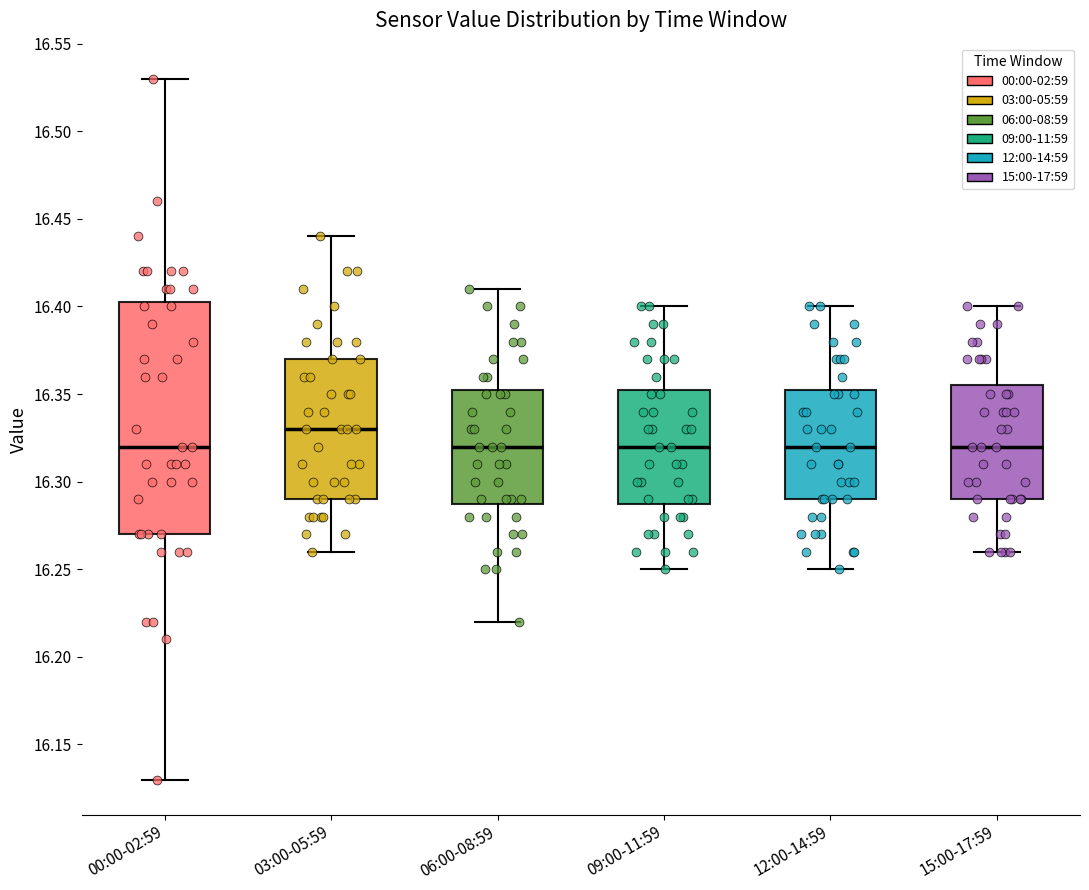

Where does the lower whisker of the box for 09:00-11:59 end on the y-axis? The values are not printed on the chart, so give them approximately, as read against the axis.

16.250